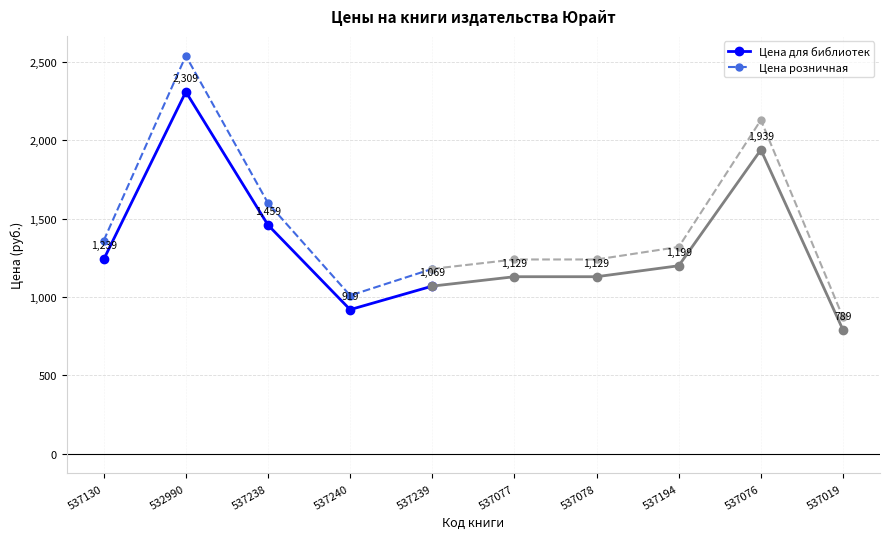

Does the chart display data point markers on the line(s)?

Yes